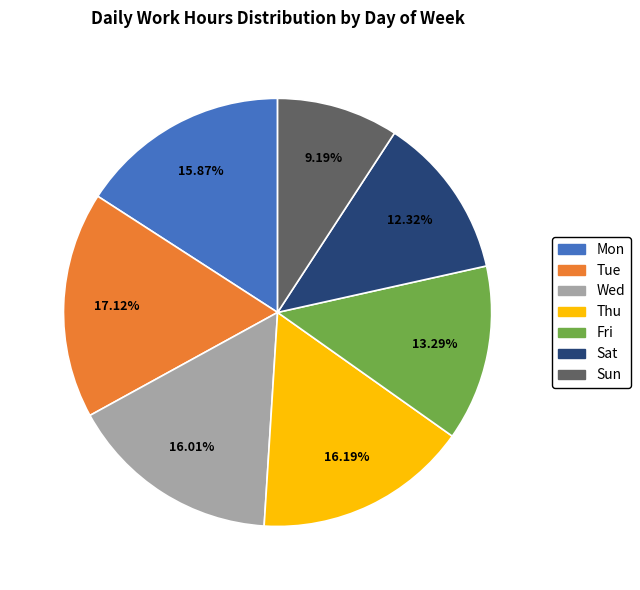

What is the ratio of the value at Thu to the value at Mon?

1.0